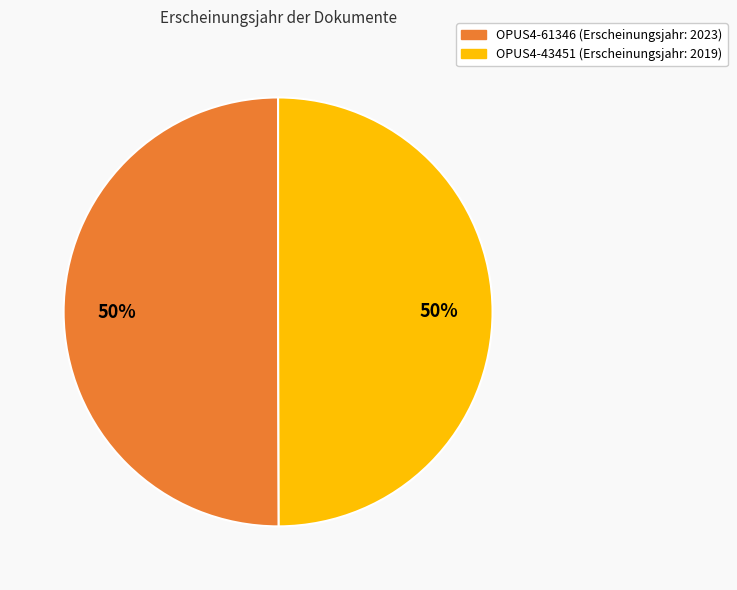

Is it true that OPUS4-43451 is 50% of the pie?

True